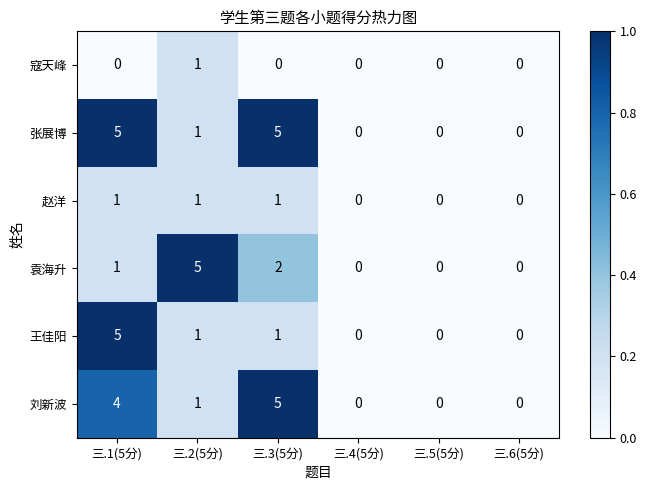

Where does the 张展博 series first go above 1?

三.1(5分)